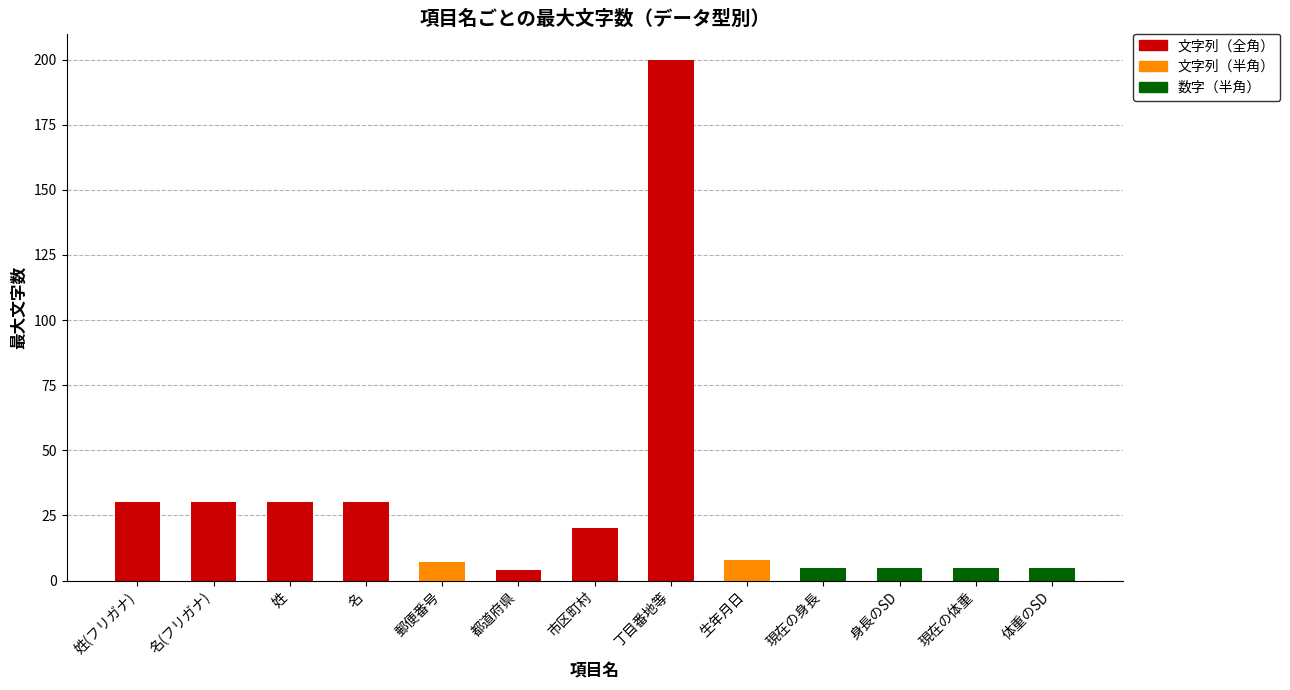

Are the bars grouped side by side (vs. stacked)?

Yes